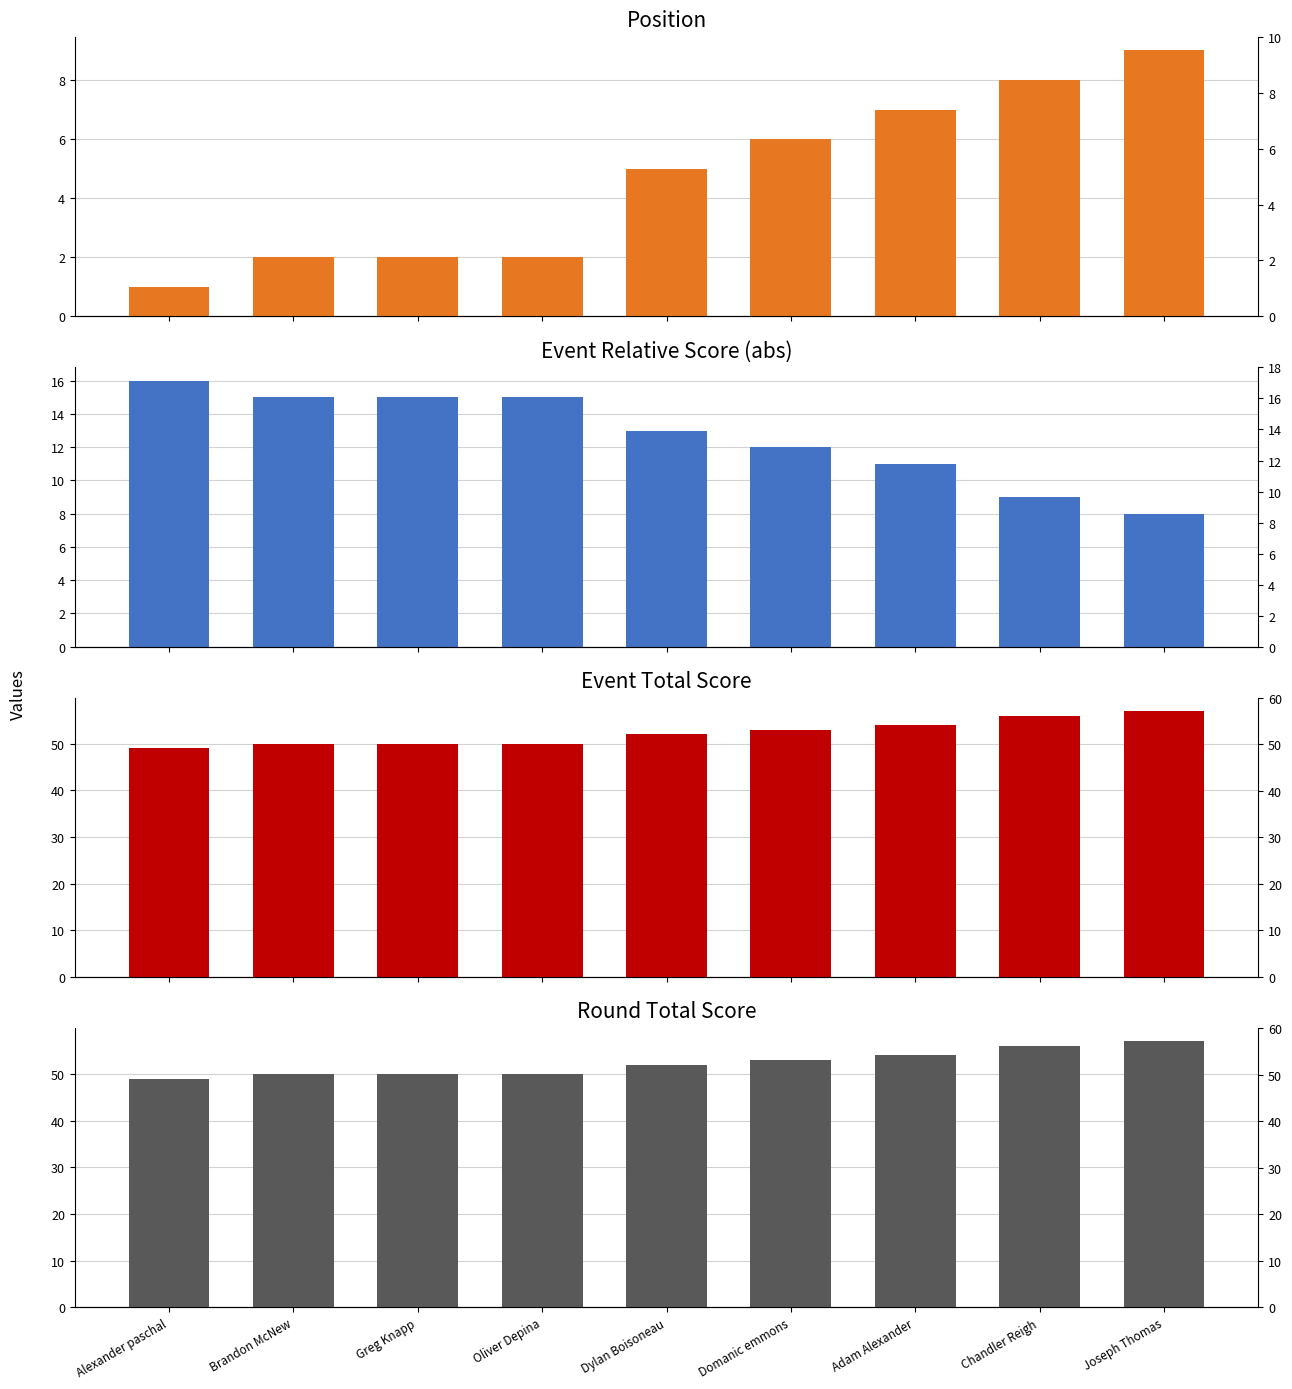

What is the value of the Position bar at the 2nd from the left?

2